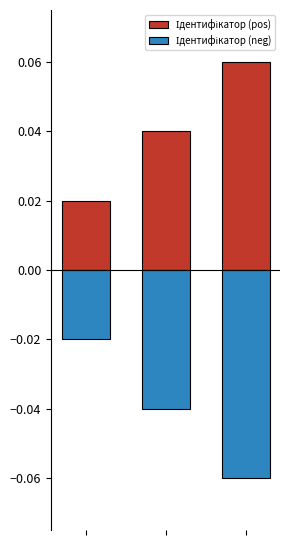

Does the chart contain any negative values?

Yes